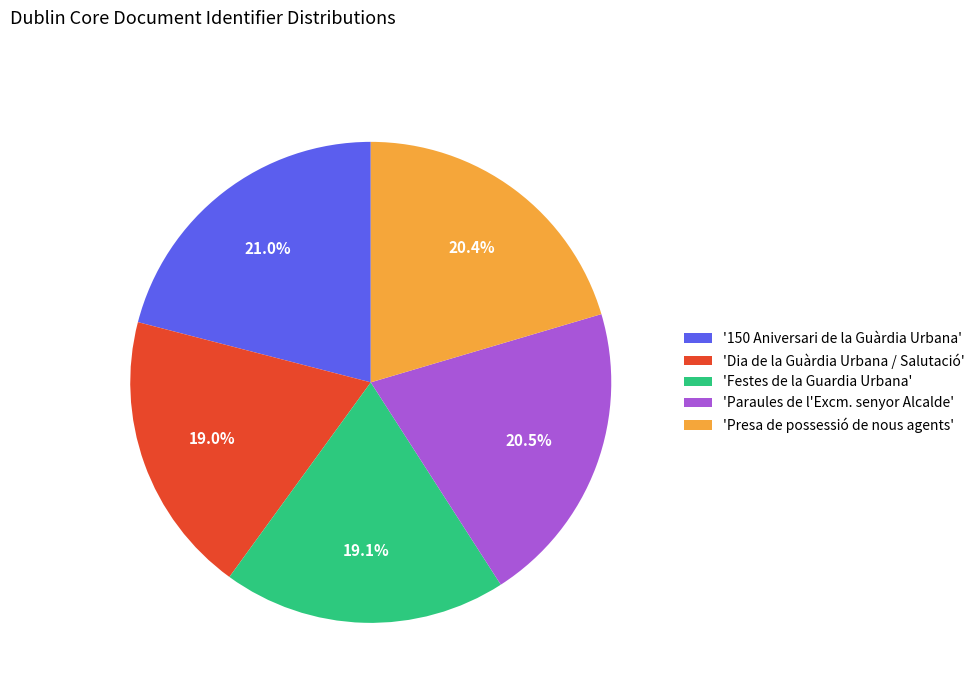

Between '150 Aniversari de la Guàrdia Urbana' and 'Presa de possessió de nous agents', which is larger?

'150 Aniversari de la Guàrdia Urbana'